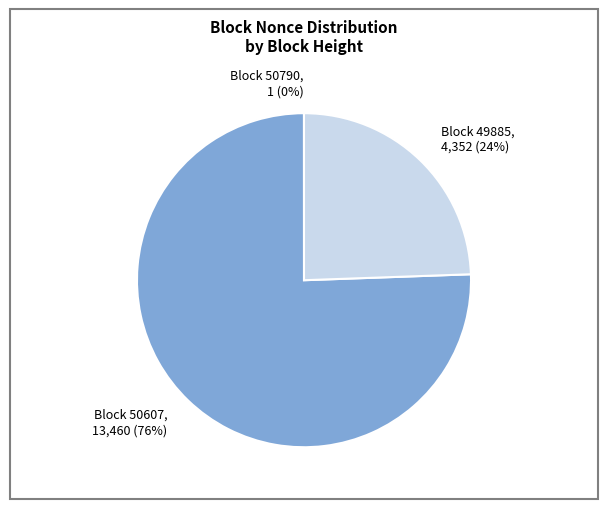

To the nearest percent, what percentage of the pie is Block 49885, 4,352 (24%)?

24%